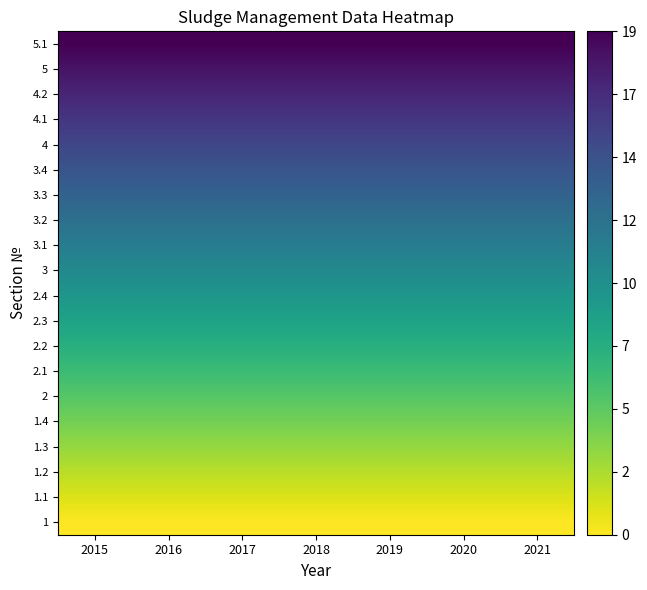

How many data points does each series have?

7